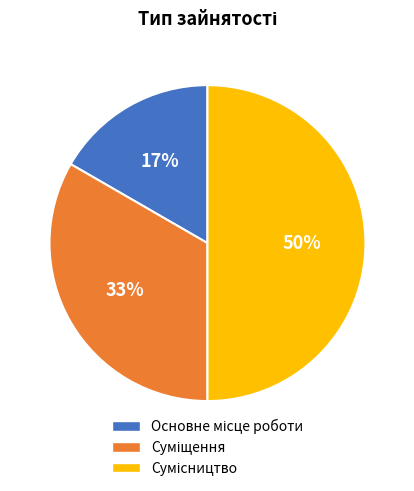

To the nearest percent, what is the average slice percentage?

33%